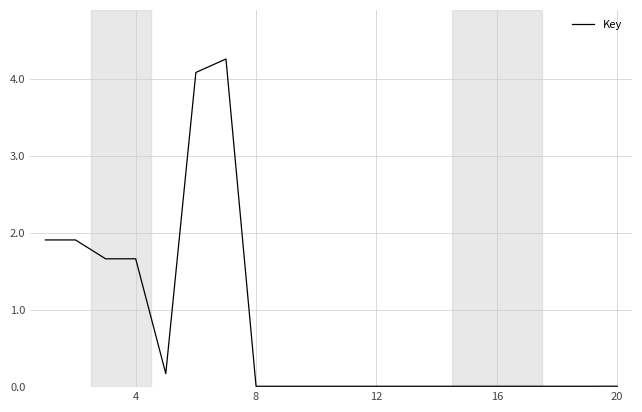

What is the difference between the maximum and minimum values?

4.2